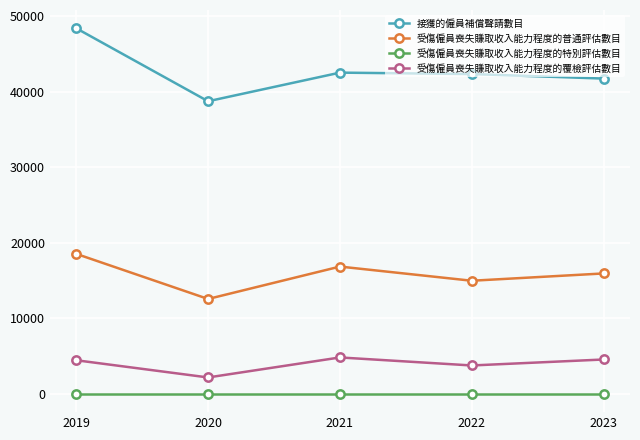

True or false: 受傷僱員喪失賺取收入能力程度的特別評估數目 and 受傷僱員喪失賺取收入能力程度的覆檢評估數目 cross at least once.

False